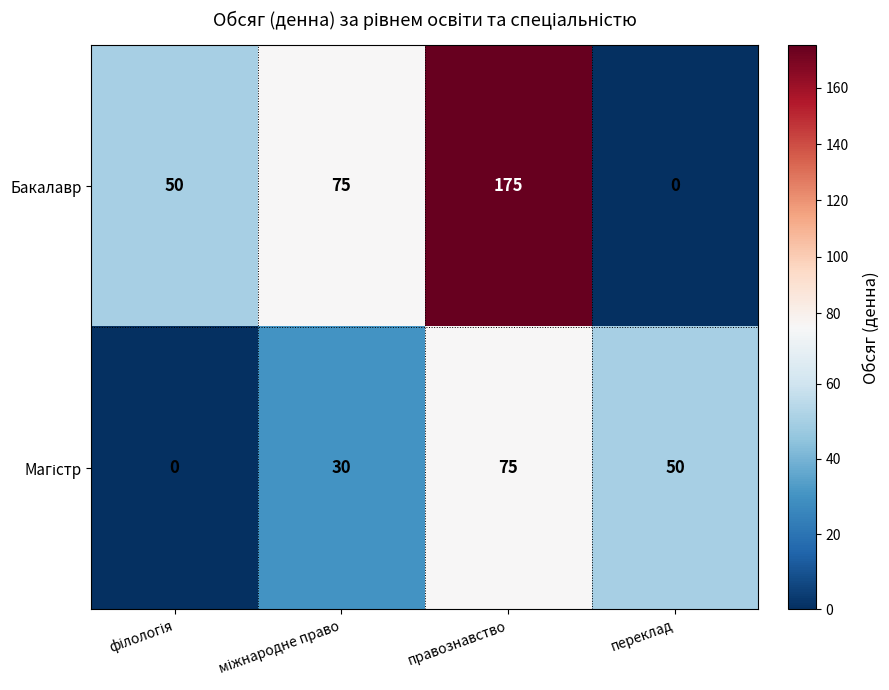

What is the difference between the maximum and minimum values in the Бакалавр series?

175